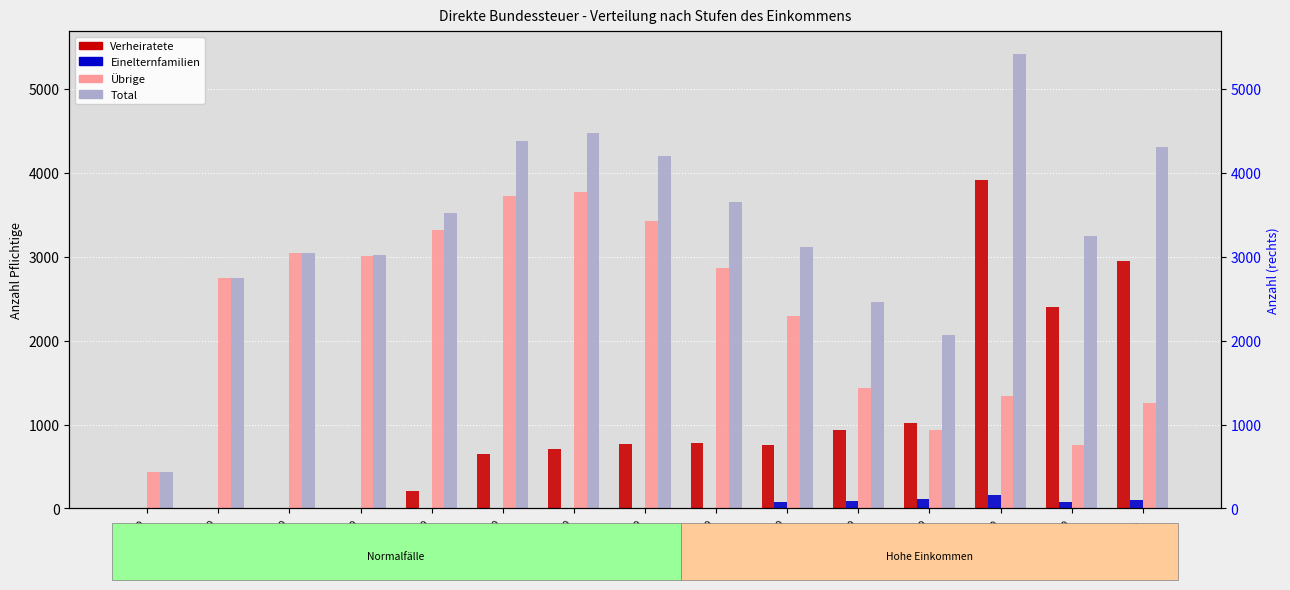

What is the average value of the Uebrige series?

2292